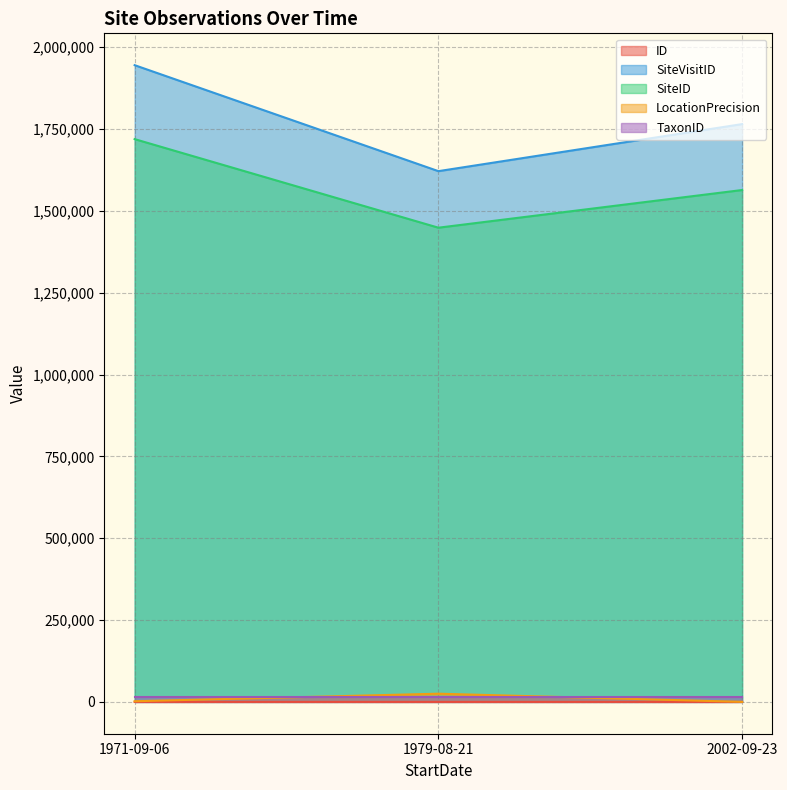

Does the chart display data point markers on the line(s)?

No